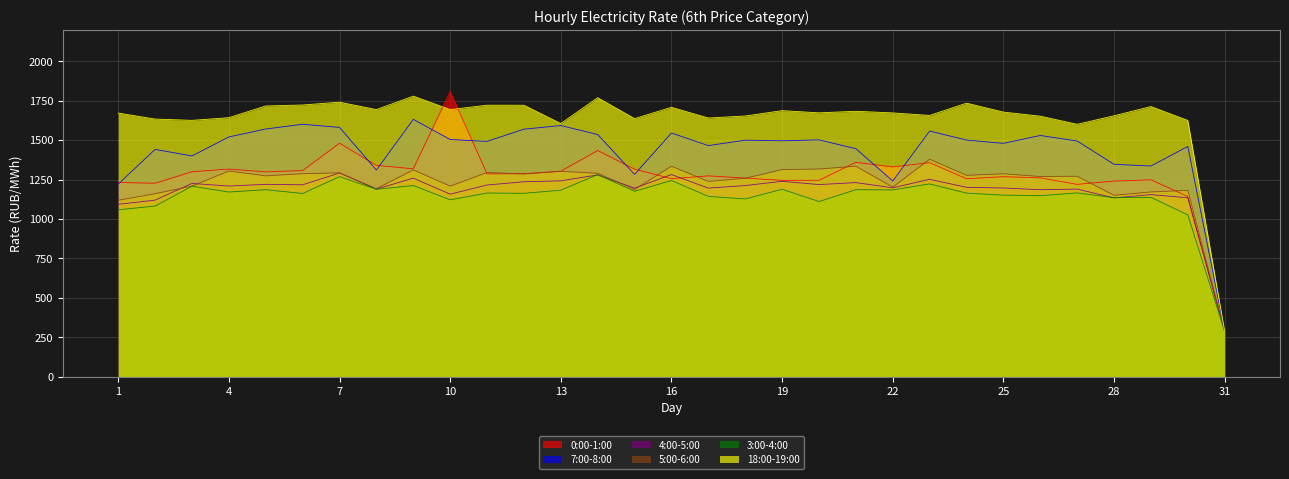

Is it true that 4:00-5:00 equals 2041.5 at 20?

False